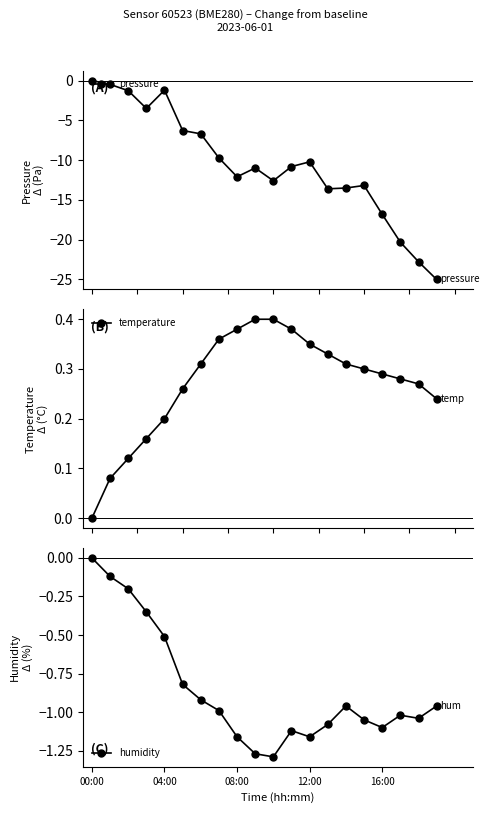

Reading left to right, transcribe all the data shown in this chart.

pressure: 0.0	-0.5	-1.3	-3.5	-1.2	-6.3	-6.7	-9.7	-12.1	-11.0	-12.6	-10.8	-10.2	-13.6	-13.5	-13.2	-16.8	-20.3	-22.8	-25.0
temperature: 0.0	0.1	0.1	0.2	0.2	0.3	0.3	0.4	0.4	0.4	0.4	0.4	0.4	0.3	0.3	0.3	0.3	0.3	0.3	0.2
humidity: 0.0	-0.1	-0.2	-0.3	-0.5	-0.8	-0.9	-1.0	-1.2	-1.3	-1.3	-1.1	-1.2	-1.1	-1.0	-1.0	-1.1	-1.0	-1.0	-1.0